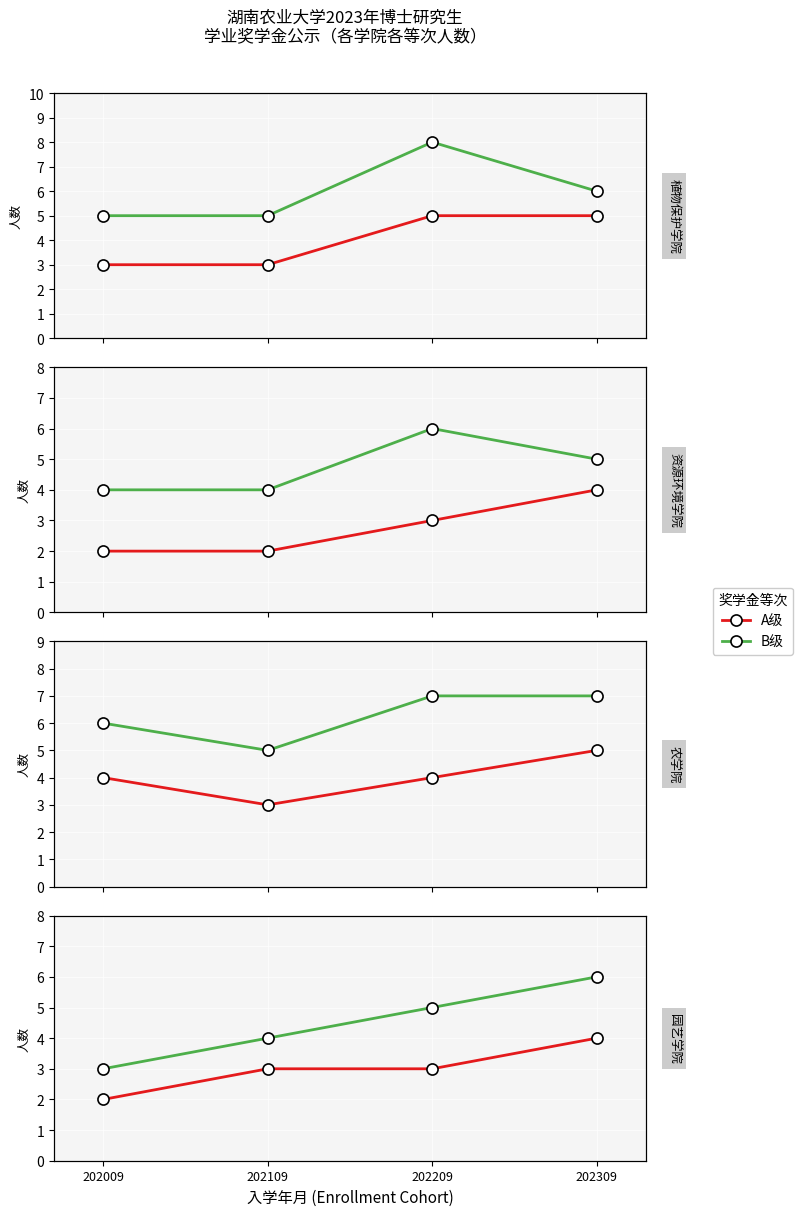

True or false: A级 has more than 0 interior local peaks.

False